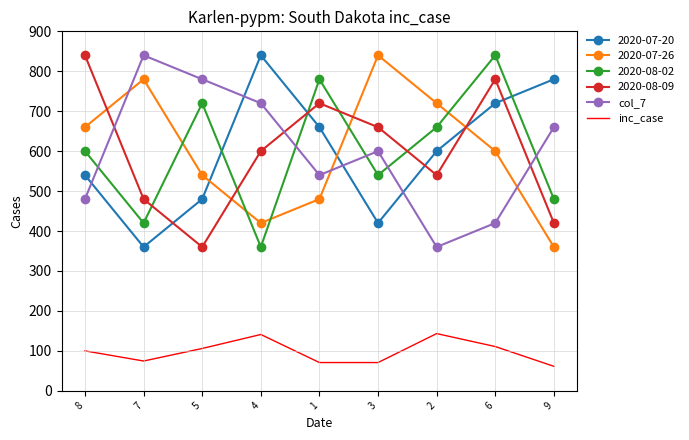

Count the number of data series in this chart.

6